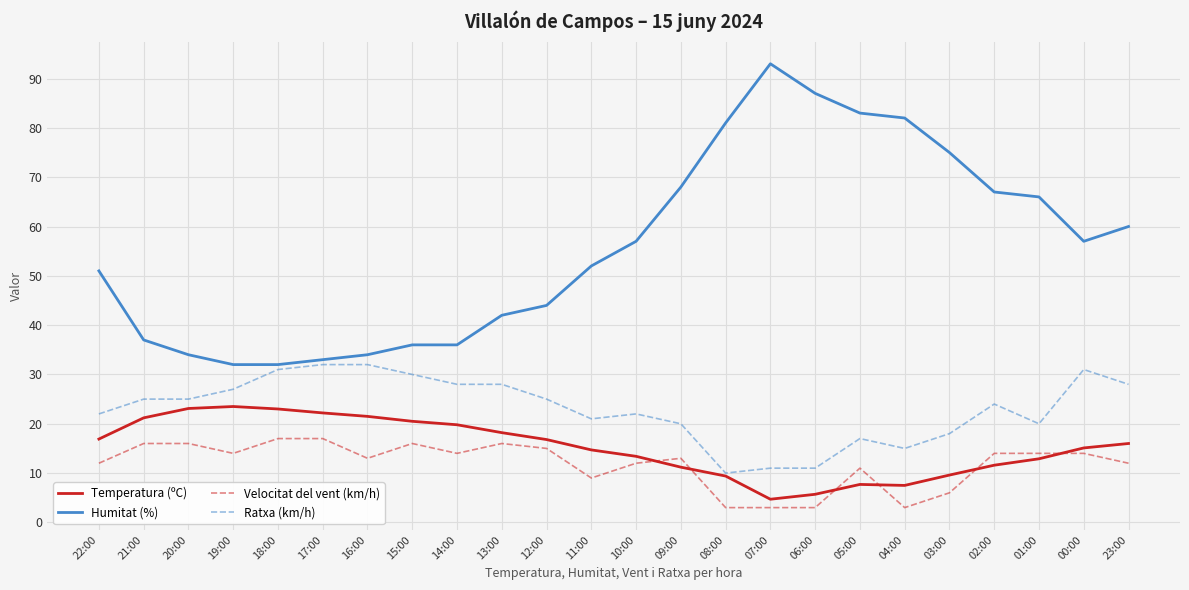

True or false: Velocitat del vent (km/h) and Humitat (%) intersect in this chart.

False